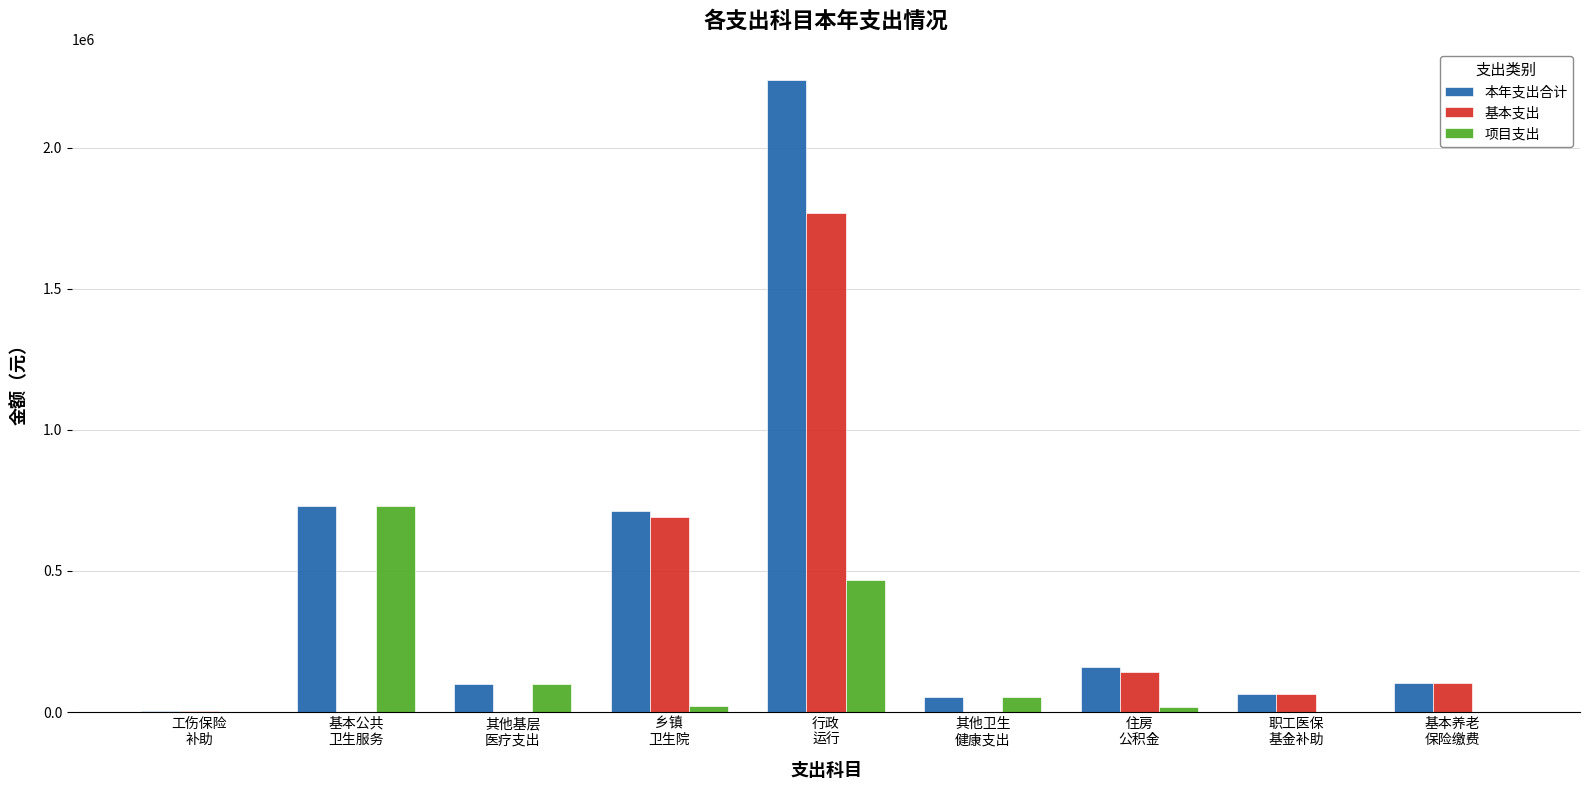

The value of 项目支出 at 职工医保
基金补助 is -496978.4. True or false?

False